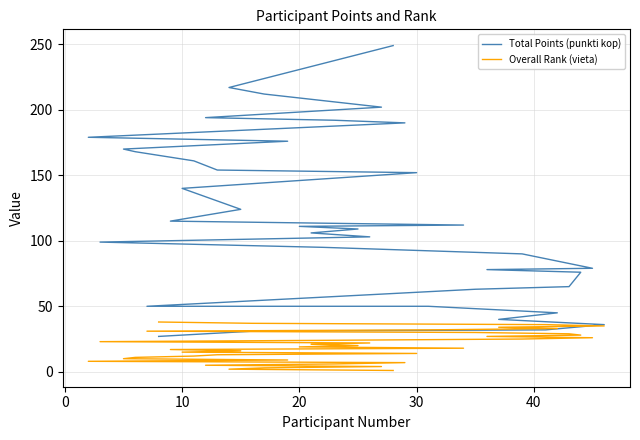

Does the chart have visible grid lines?

Yes